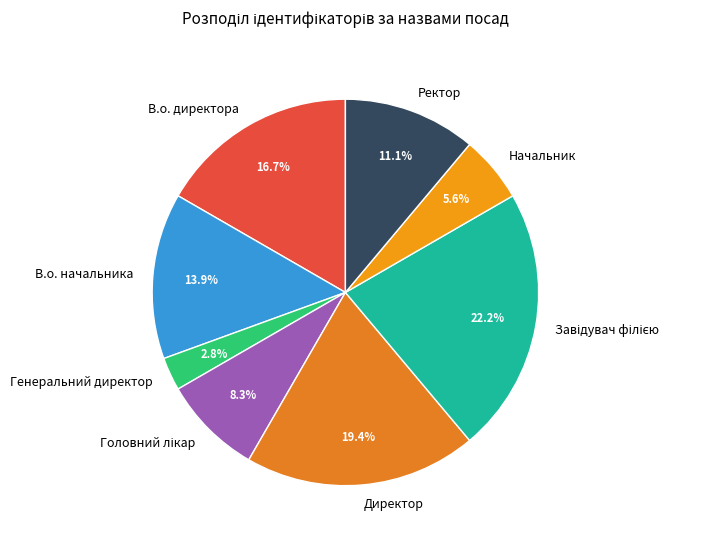

True or false: В.о. начальника accounts for 3% of the total.

False